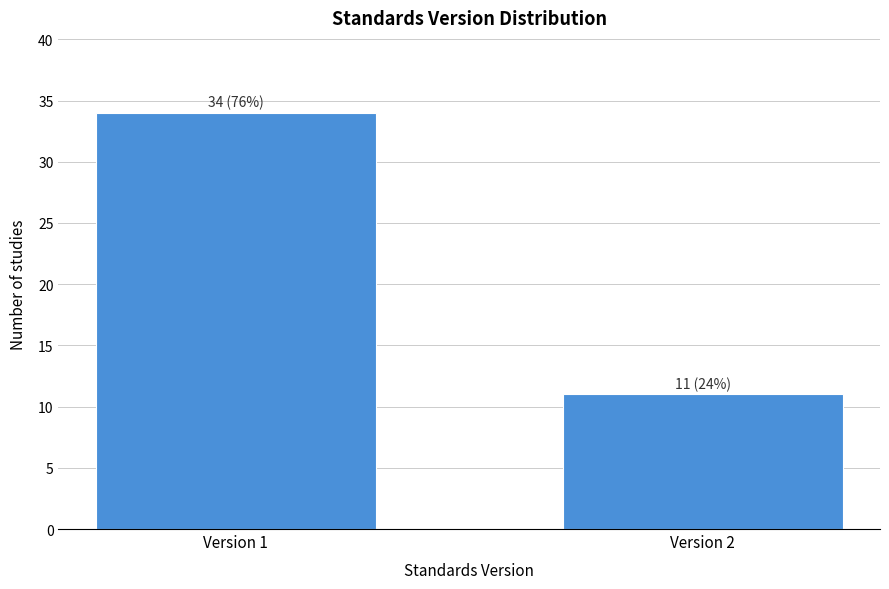

Reading right to left, transcribe all the data shown in this chart.

11	34